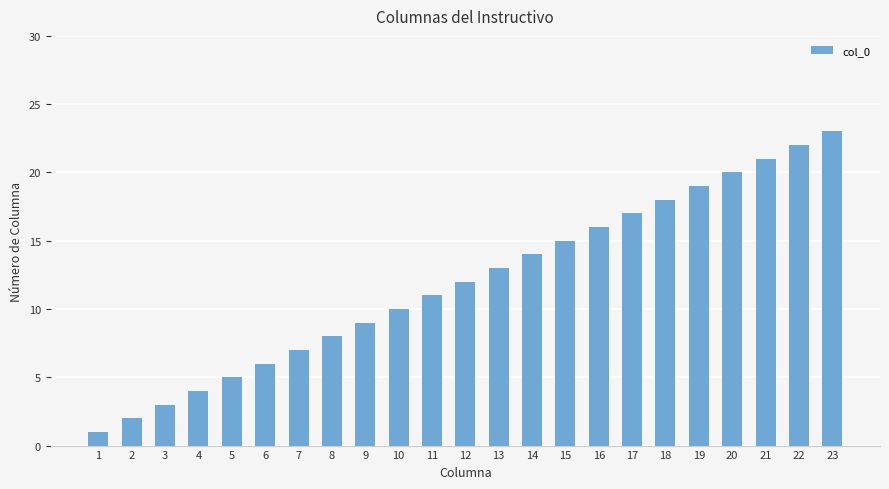

Rank the categories by value from lowest to highest.

1, 2, 3, 4, 5, 6, 7, 8, 9, 10, 11, 12, 13, 14, 15, 16, 17, 18, 19, 20, 21, 22, 23